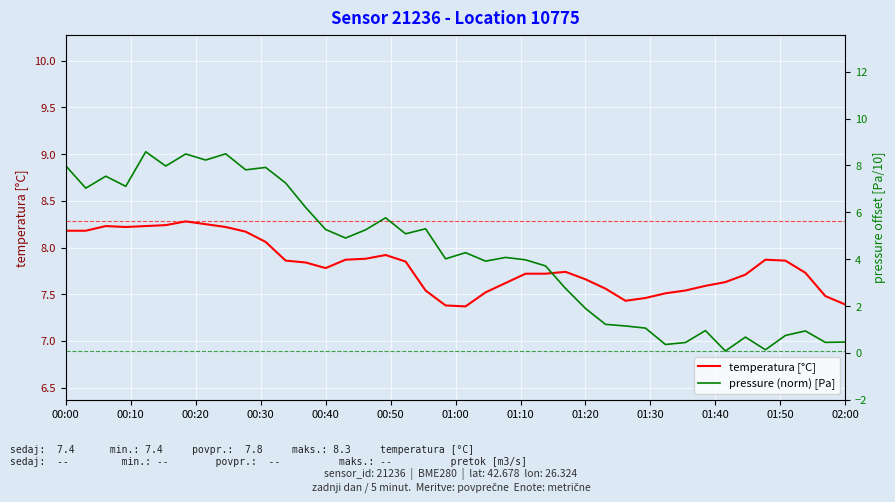

What is the minimum value shown in the chart?

0.1